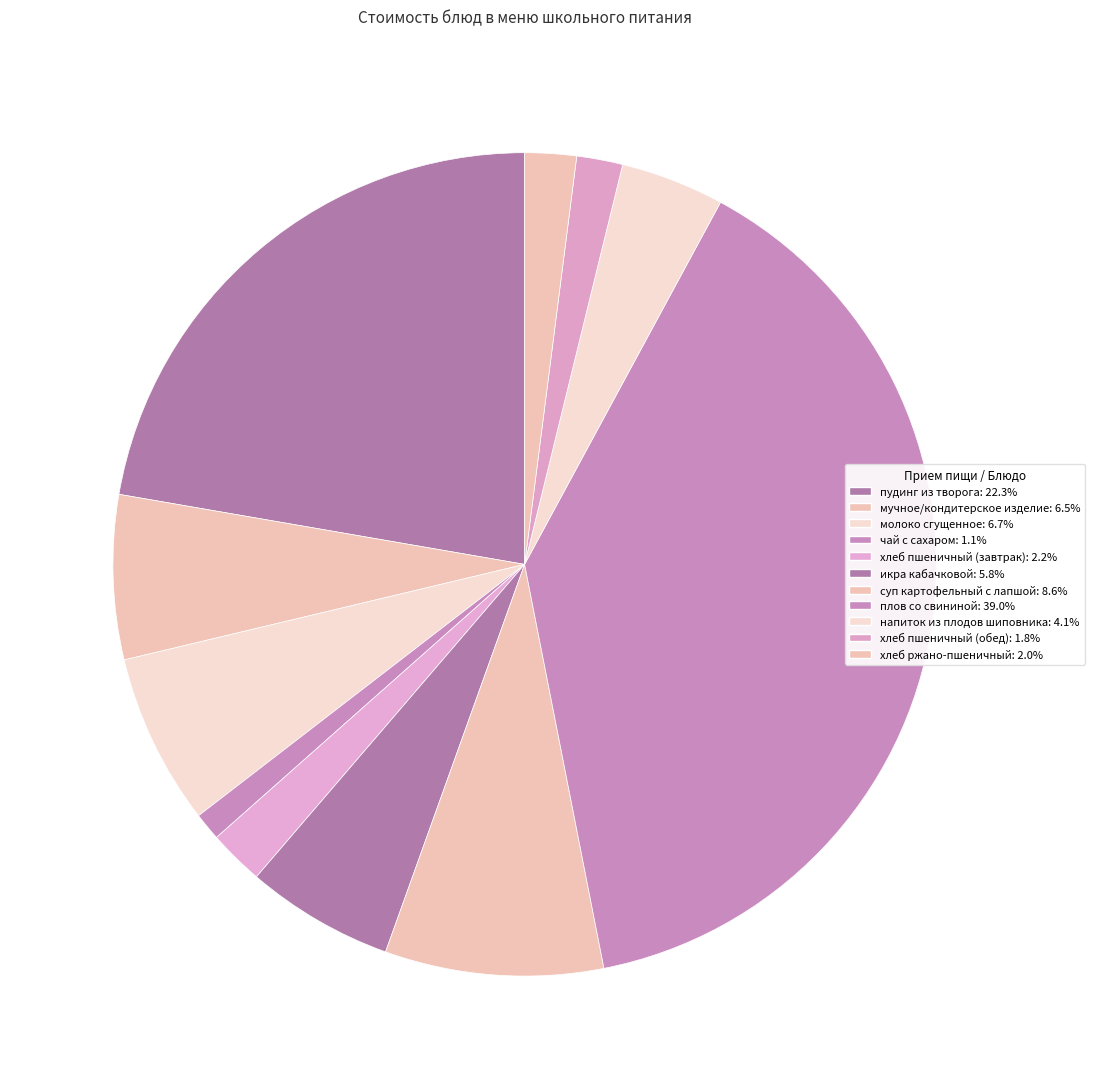

How many segments does this pie chart have?

11